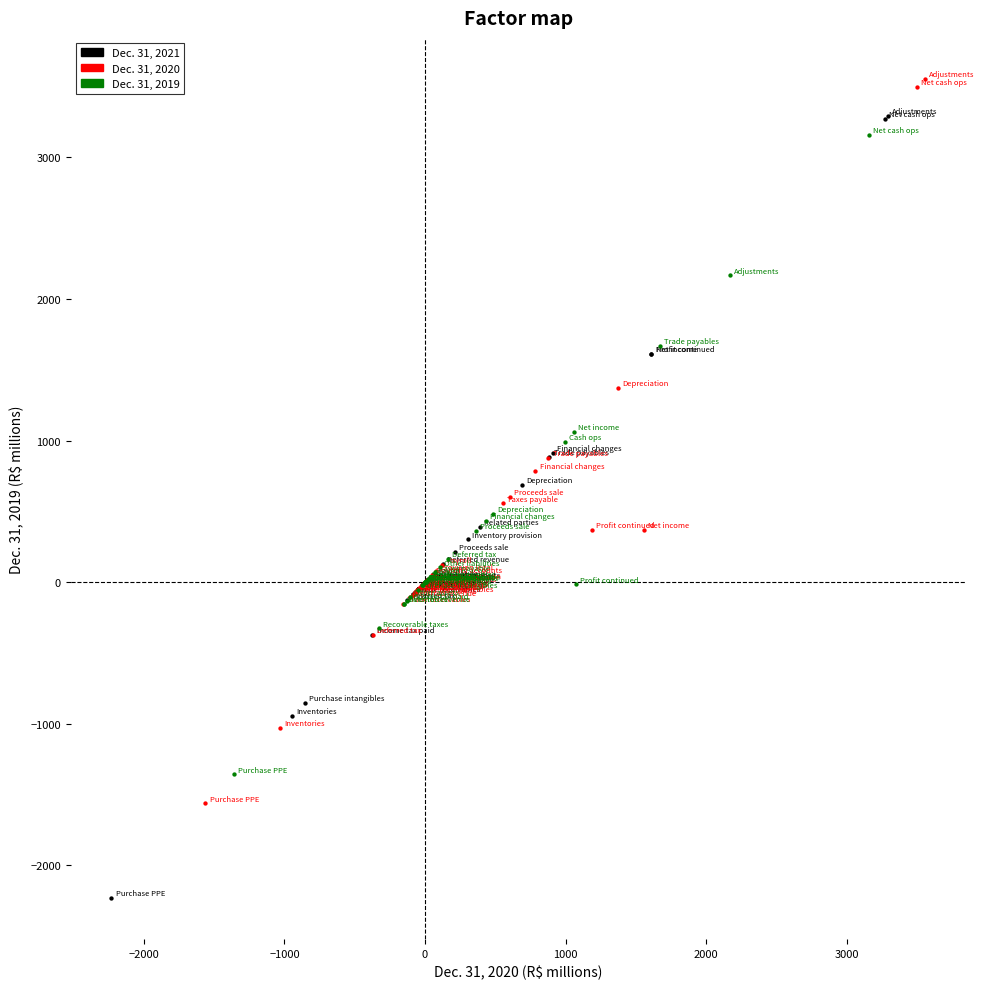

Which series reaches the minimum Y coordinate?

Dec. 31, 2021